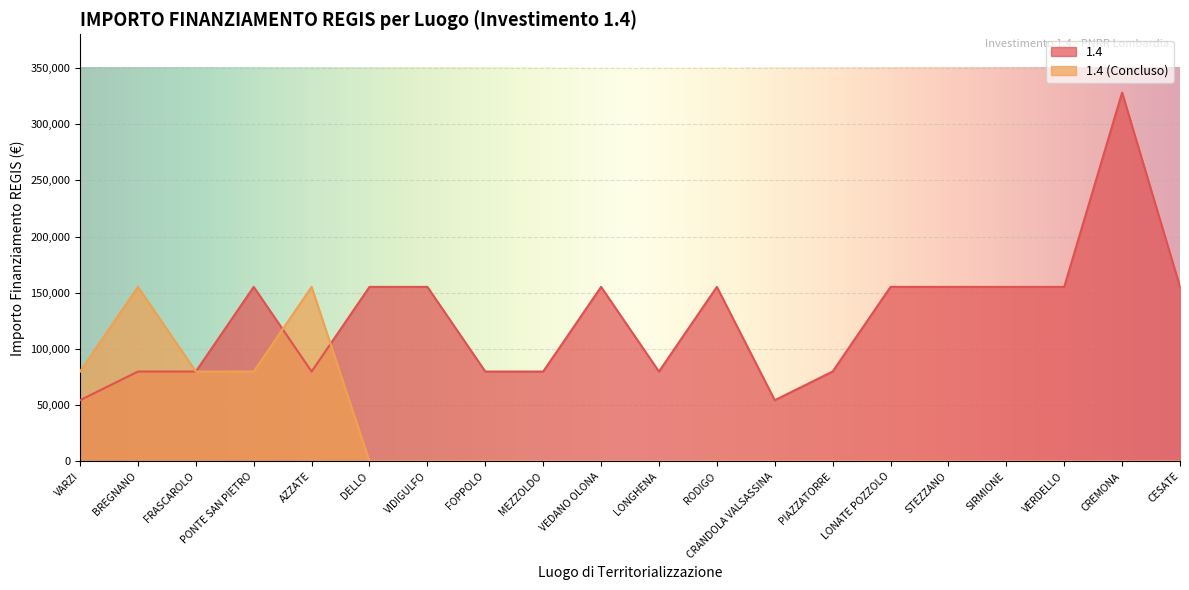

Which series ends up on top after the final intersection of 1.4 and 1.4 (Concluso)?

1.4